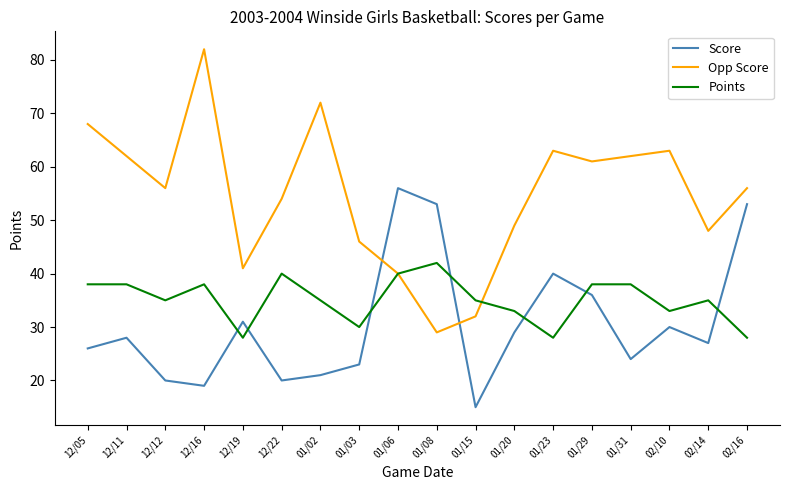

What is the sum of all Points values?

632